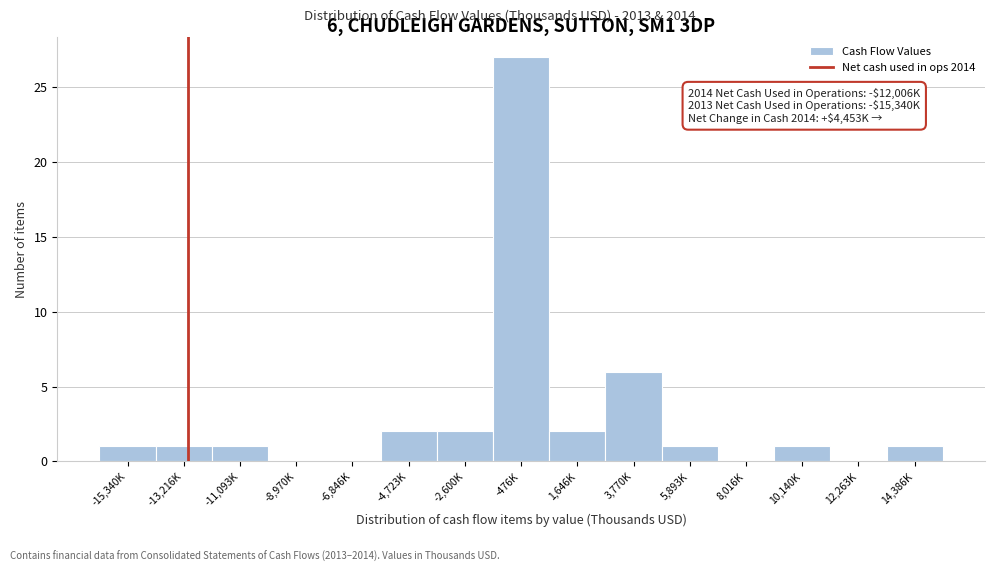

Reading left to right, extract all data points from this chart.

-15,340K=1	-13,216K=1	-11,093K=1	-8,970K=0	-6,846K=0	-4,723K=2	-2,600K=2	-476K=27	1,646K=2	3,770K=6	5,893K=1	8,016K=0	10,140K=1	12,263K=0	14,386K=1